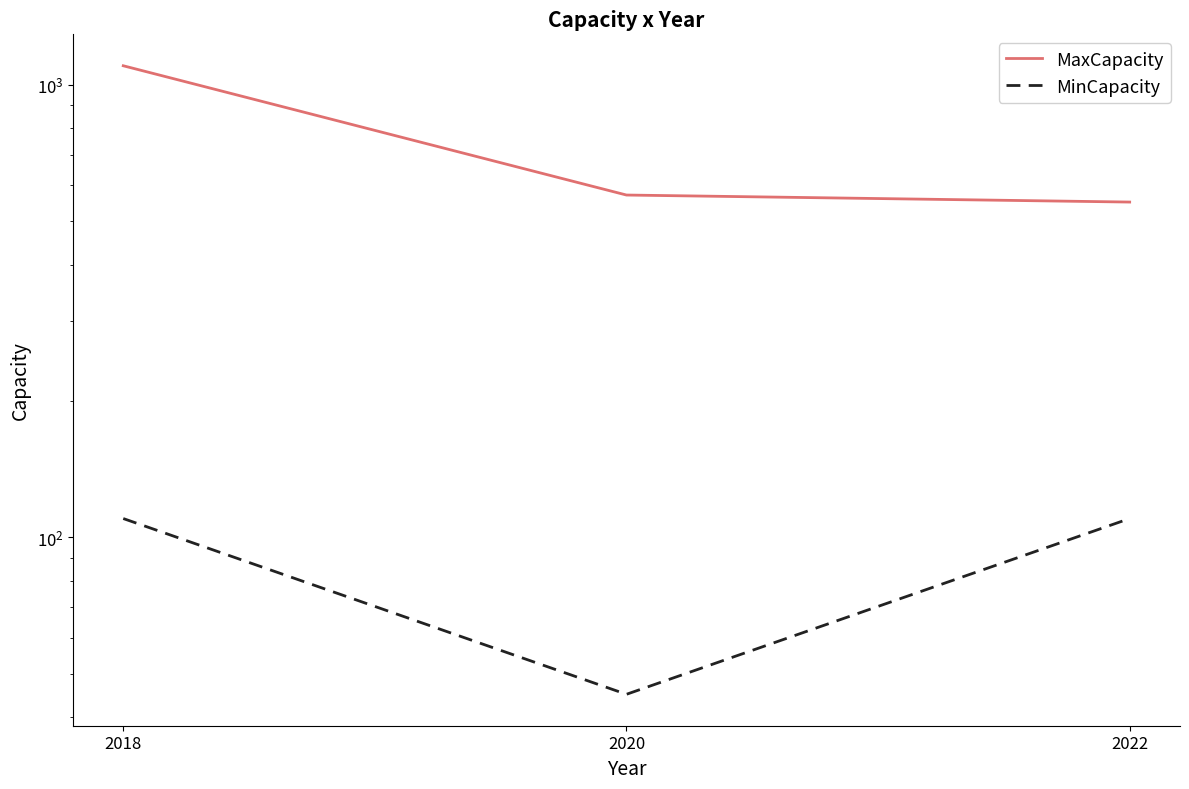

Is the value of MinCapacity at 2018 greater than the value of MaxCapacity at 2020?

No